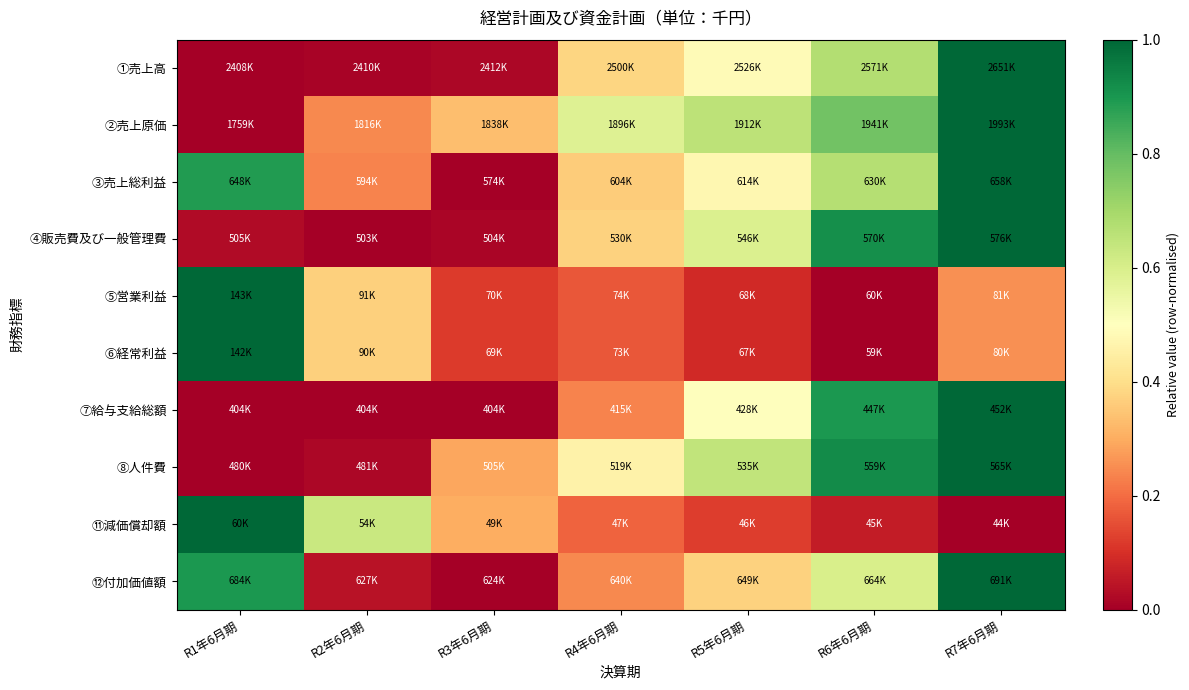

Between R7年6月期 and R3年6月期, which is larger?

R7年6月期